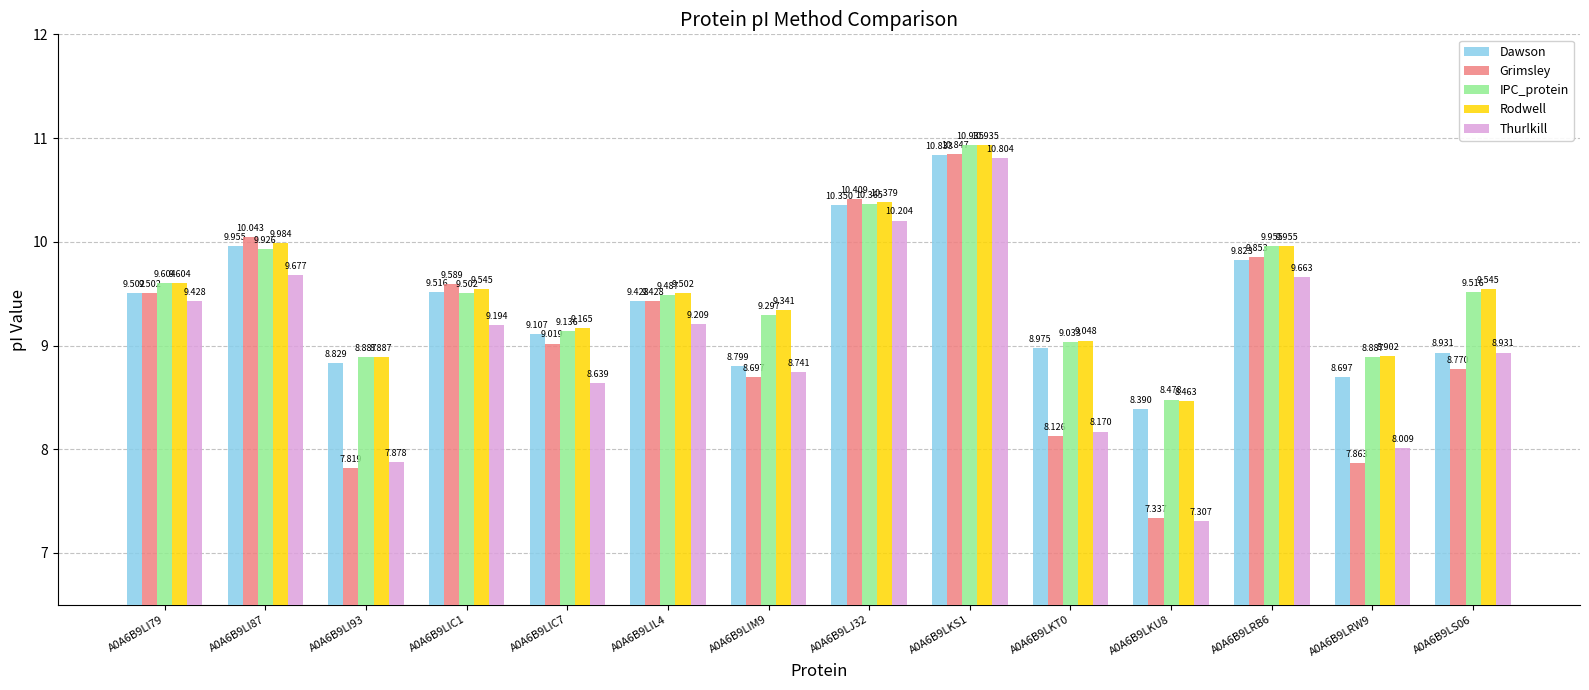

Which series has the widest spread of values?

Grimsley